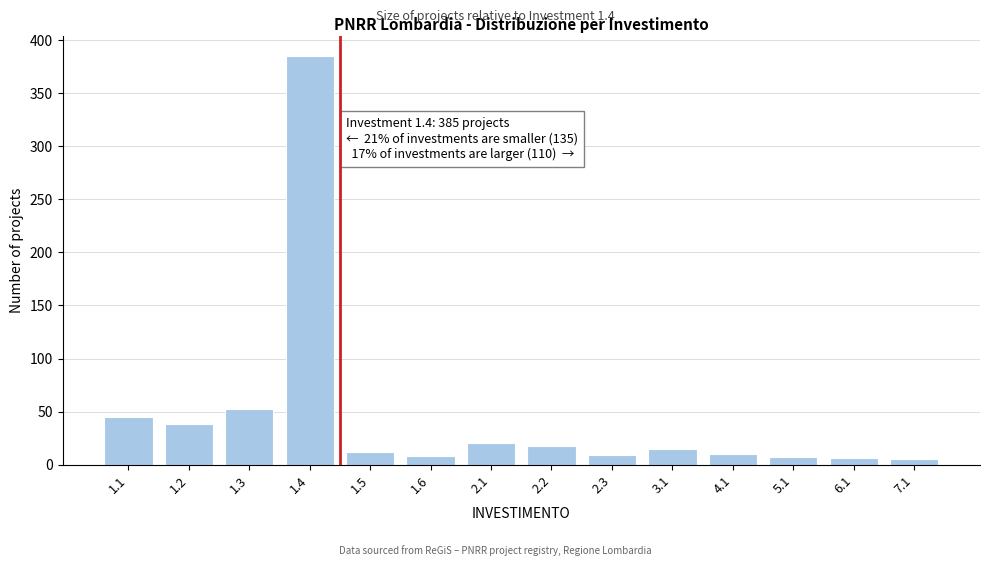

The value at 1.3 is 52. True or false?

True